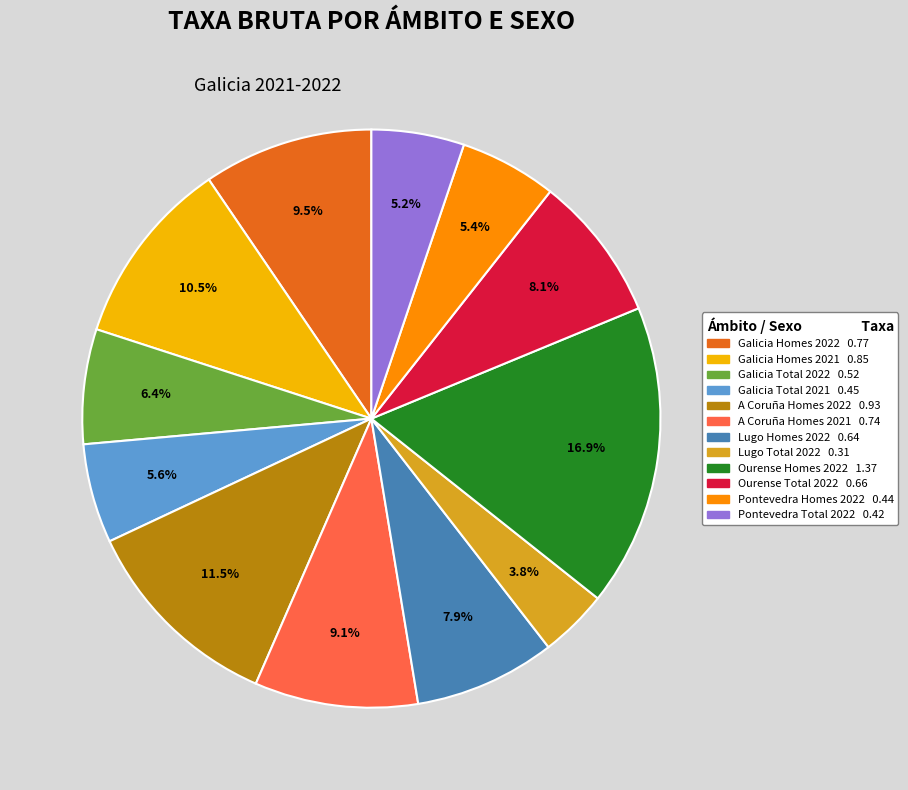

To the nearest percent, what percentage of the pie is Lugo Homes 2022?

8%